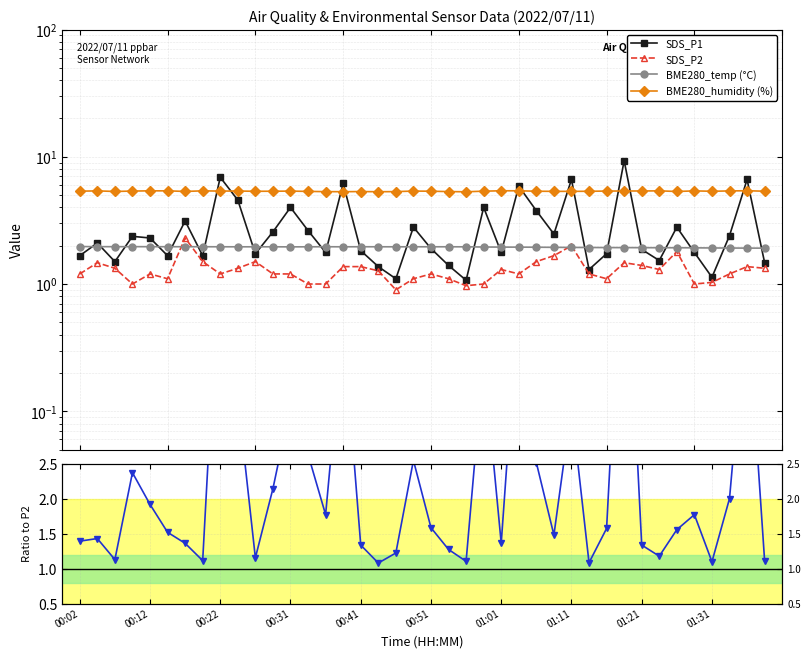

Is this an area chart (filled region under the line)?

No